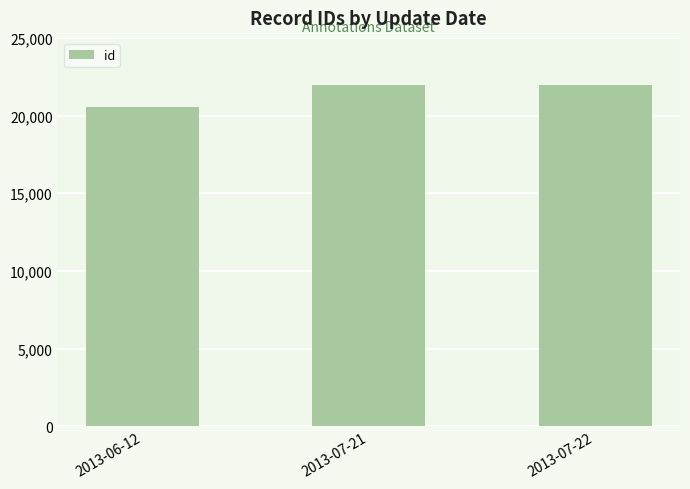

What is the ratio of the value at 2013-07-21 to the value at 2013-06-12?

1.1